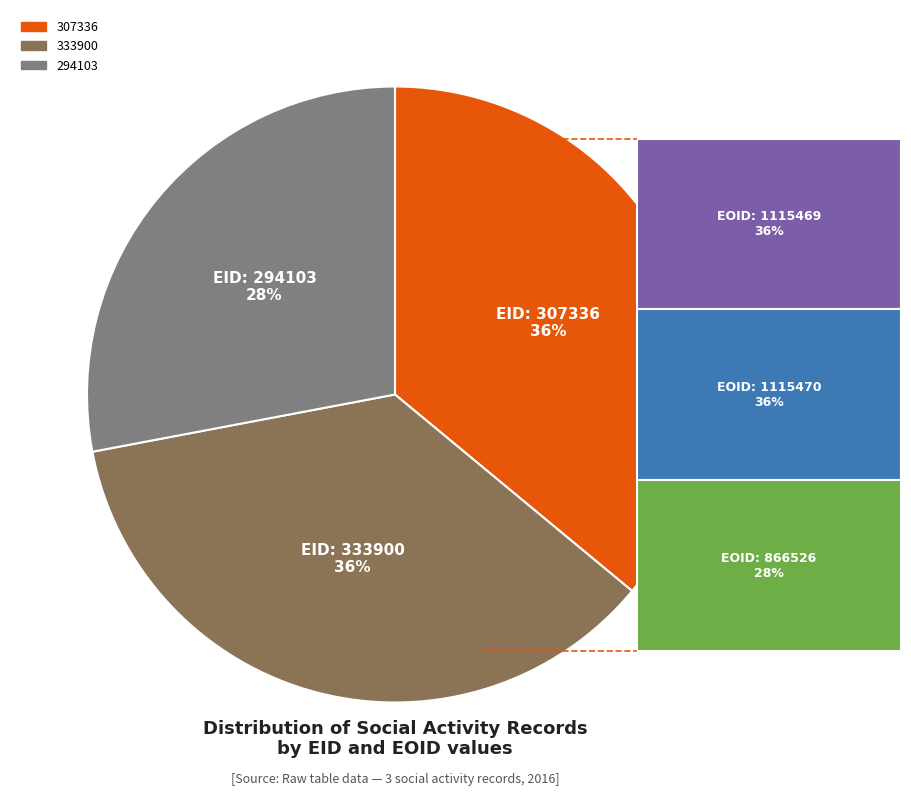

What is the smallest slice in the pie chart?

294103